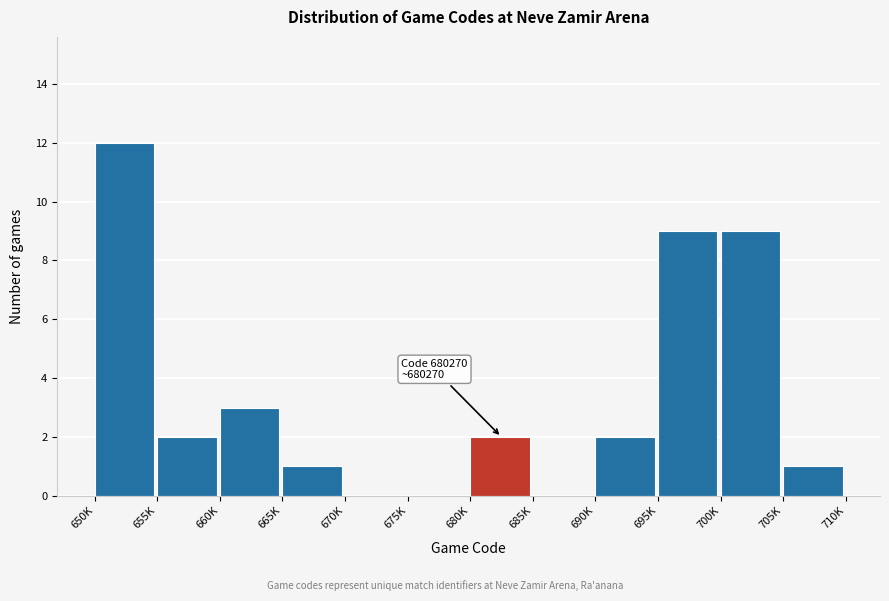

Reading right to left, transcribe all the data shown in this chart.

705K=1	700K=9	695K=9	690K=2	685K=0	680K=2	675K=0	670K=0	665K=1	660K=3	655K=2	650K=12